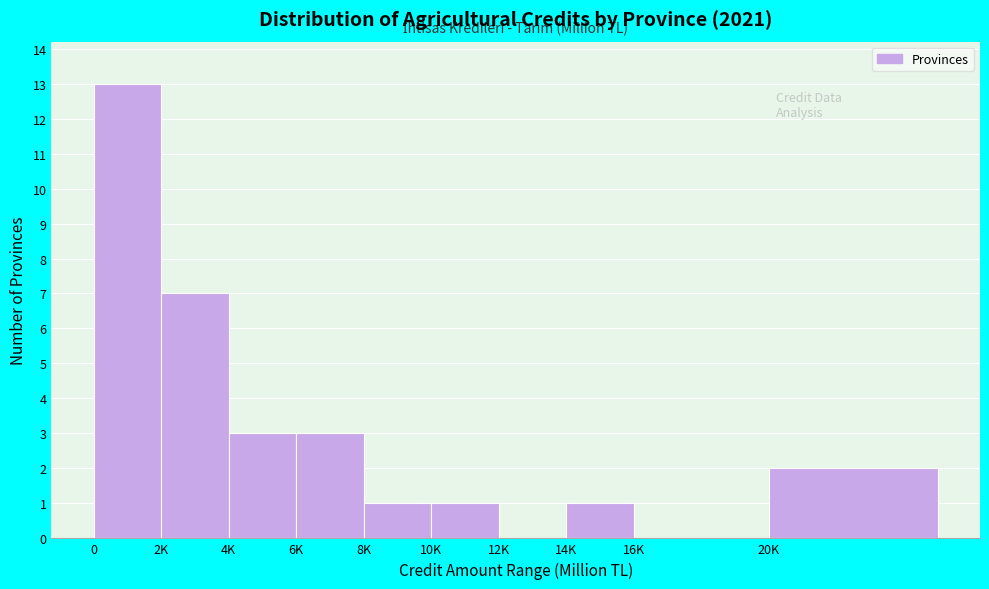

Reading right to left, transcribe all the data shown in this chart.

20K=2	16K=0	14K=1	12K=0	10K=1	8K=1	6K=3	4K=3	2K=7	0=13